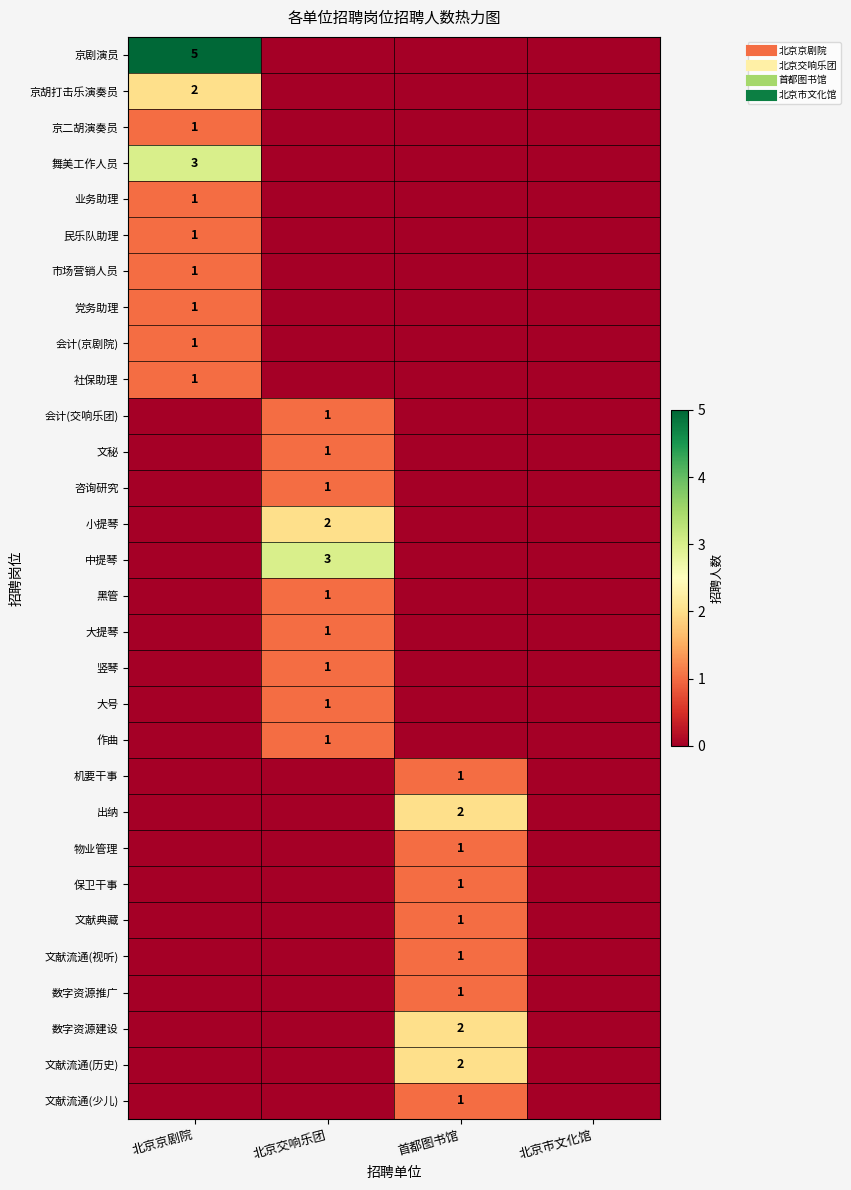

Which category has the highest value across all series?

北京京剧院